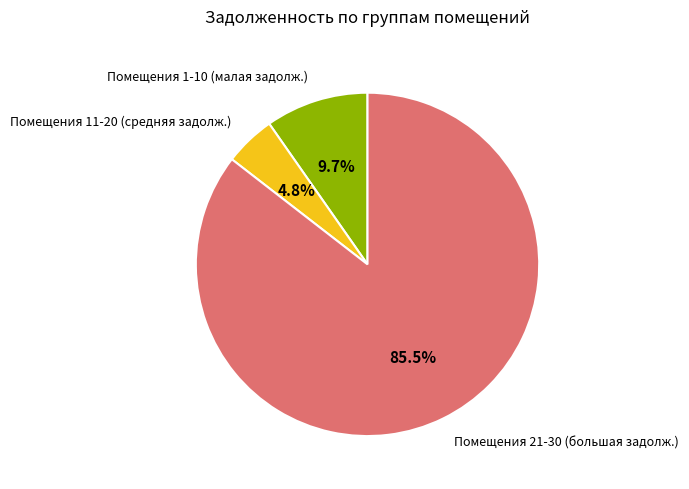

How many slices are in this pie chart?

3